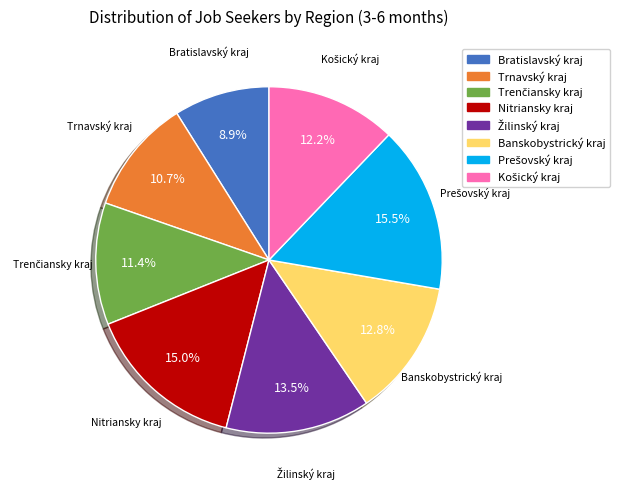

Approximately how many times larger is the value at Bratislavský kraj compared to Banskobystrický kraj?

0.7